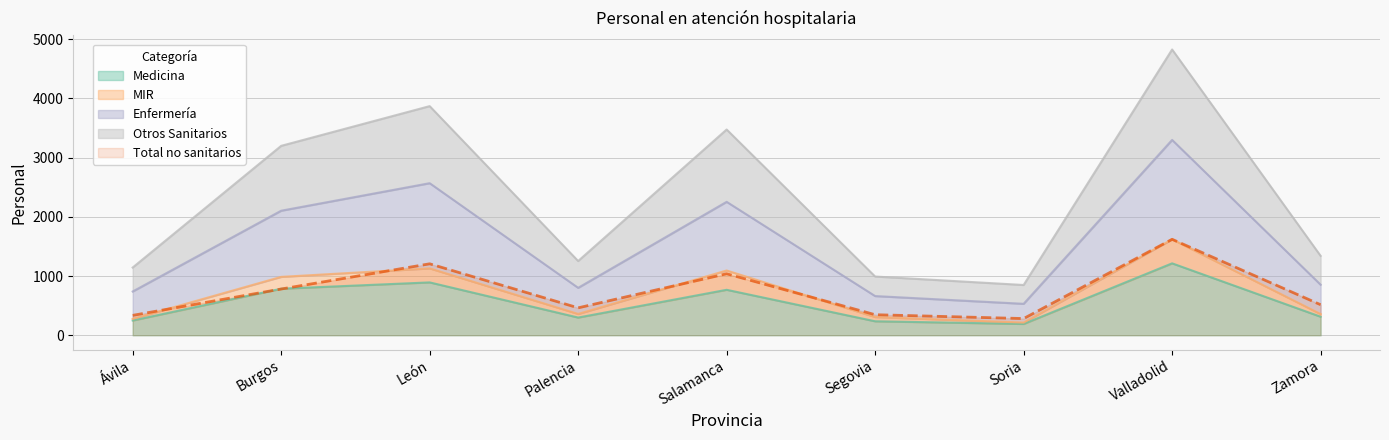

Count the number of data series in this chart.

5